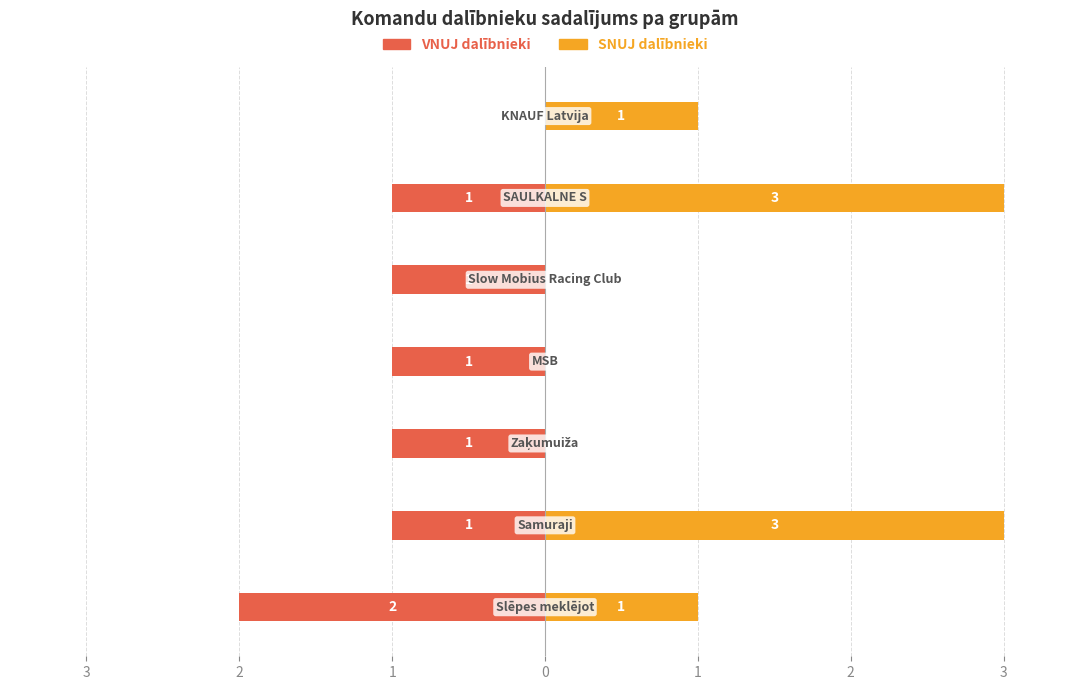

The value of VNUJ count at 0 is 0. True or false?

False